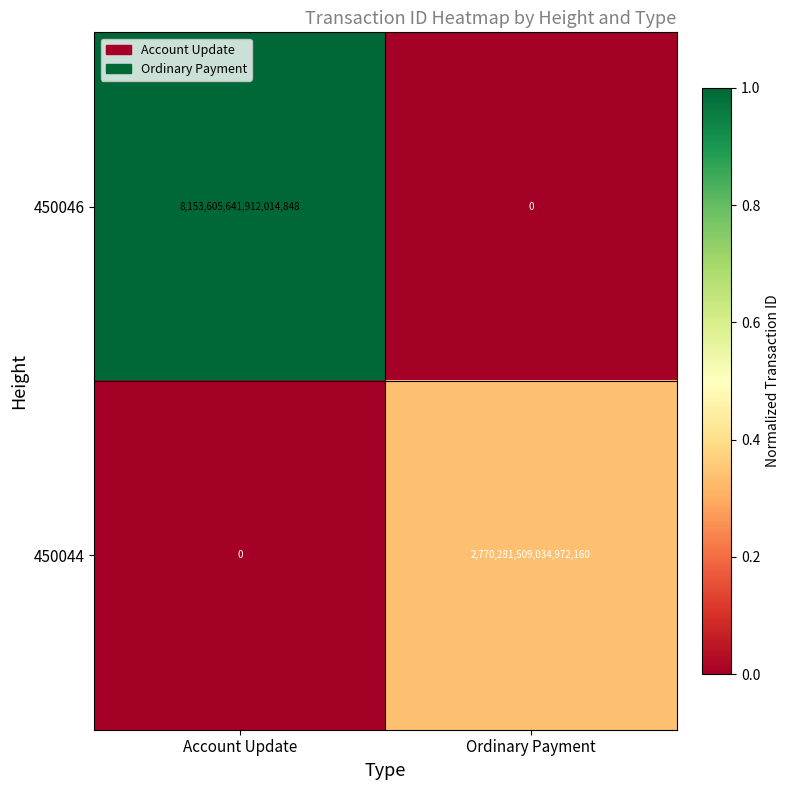

At Ordinary Payment, list the series in order from largest to smallest.

450044, 450046